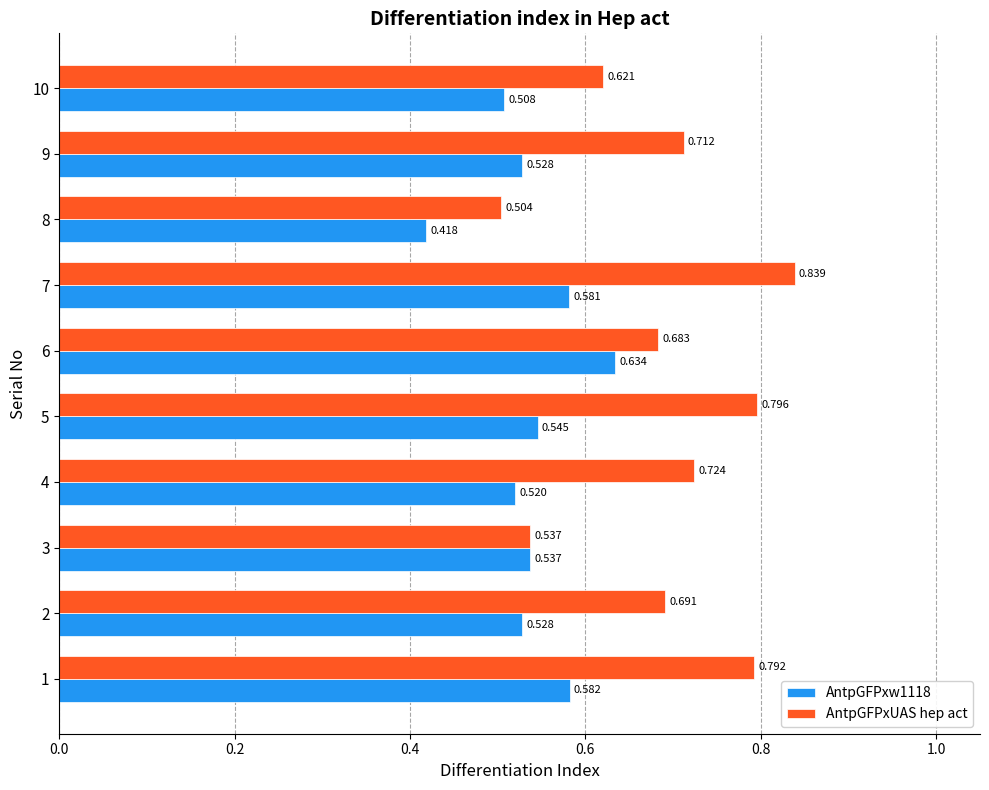

List the labels in order of AntpGFPxUAS hep act value, smallest first.

8, 3, 10, 6, 2, 9, 4, 1, 5, 7